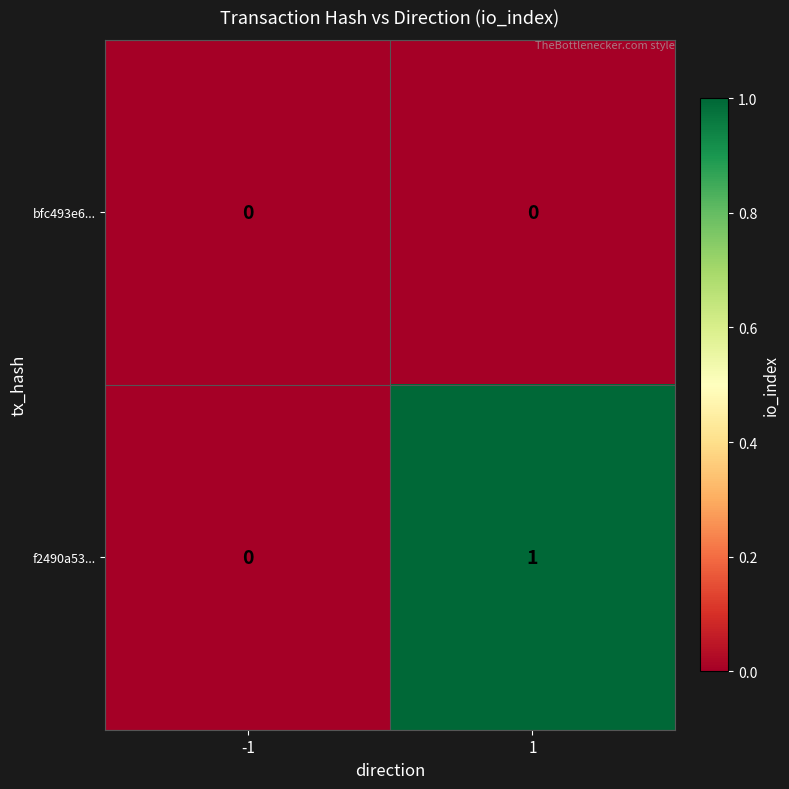

Rank the series by their average value, from highest to lowest.

f2490a53..., bfc493e6...